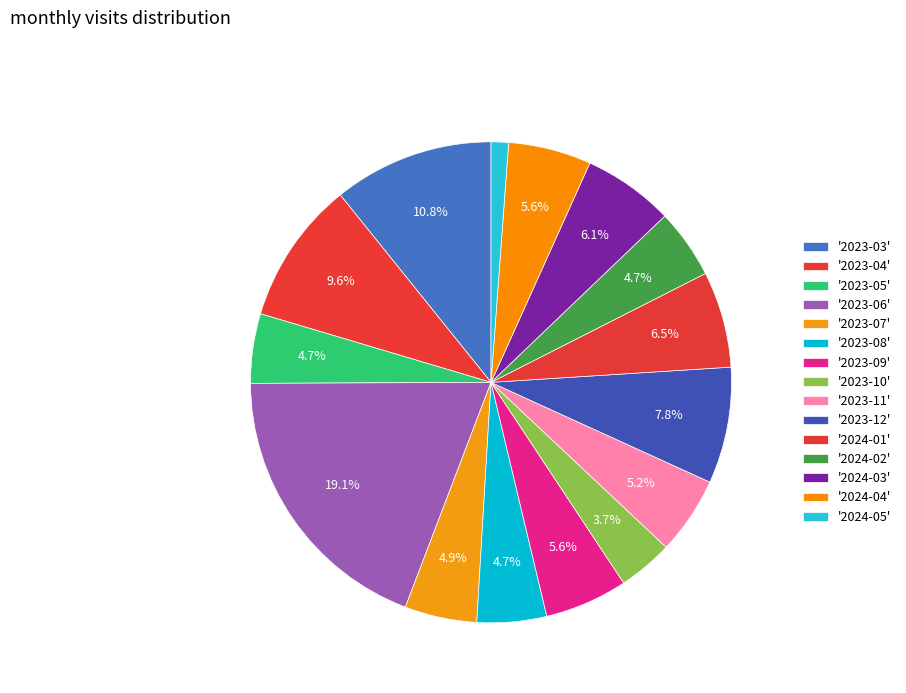

Count the number of slices in the pie.

15